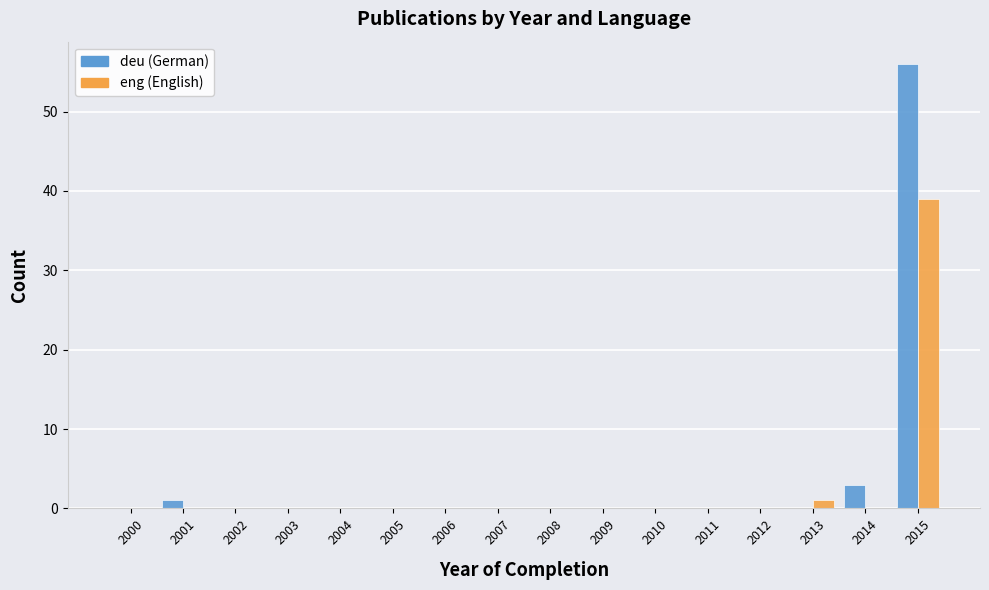

What is the sum of all deu (German) values?

60